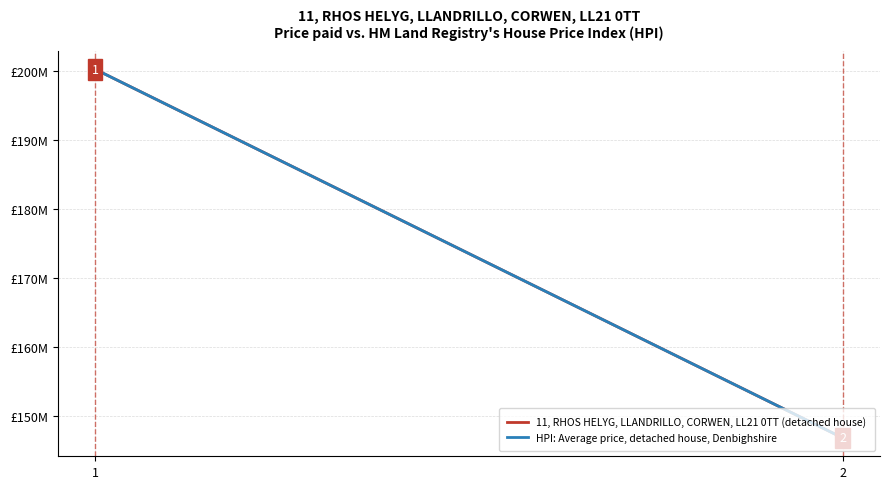

Is the value of 11, RHOS HELYG, LLANDRILLO, CORWEN, LL21 0TT (detached house) at 1 greater than the value of HPI: Average price, detached house, Denbighshire at 2?

Yes